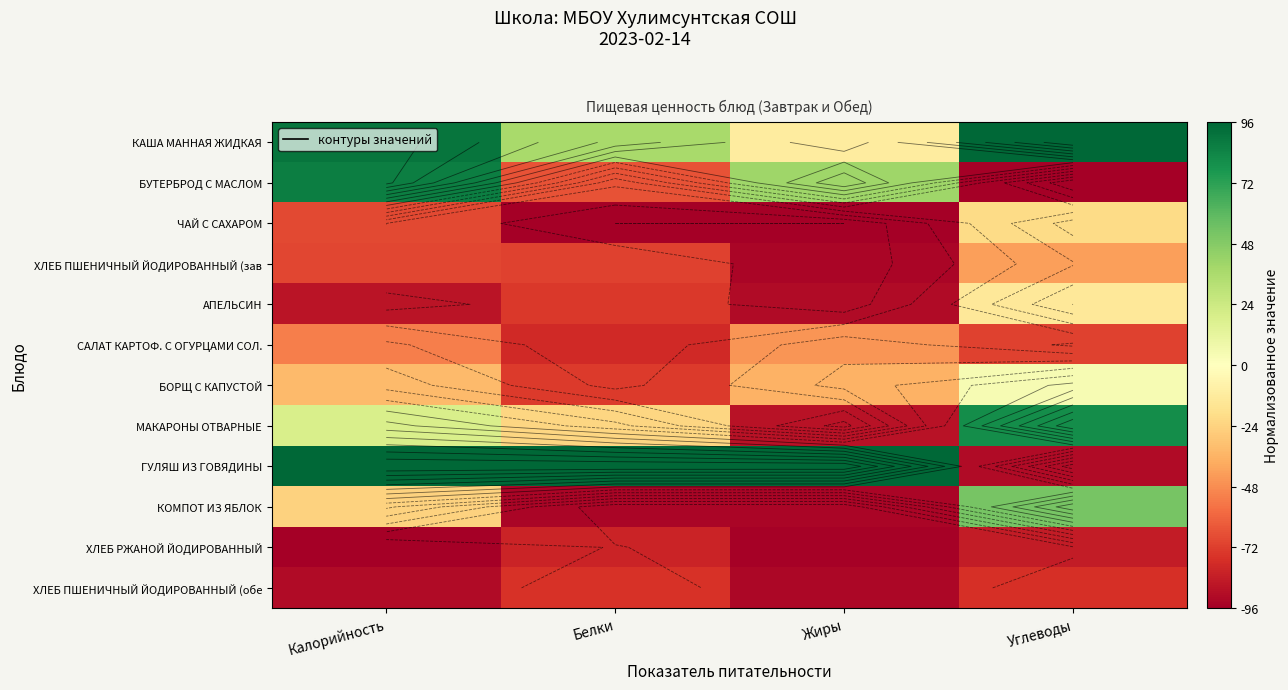

Read the КАША МАННАЯ ЖИДКАЯ value at Белки.

37.1